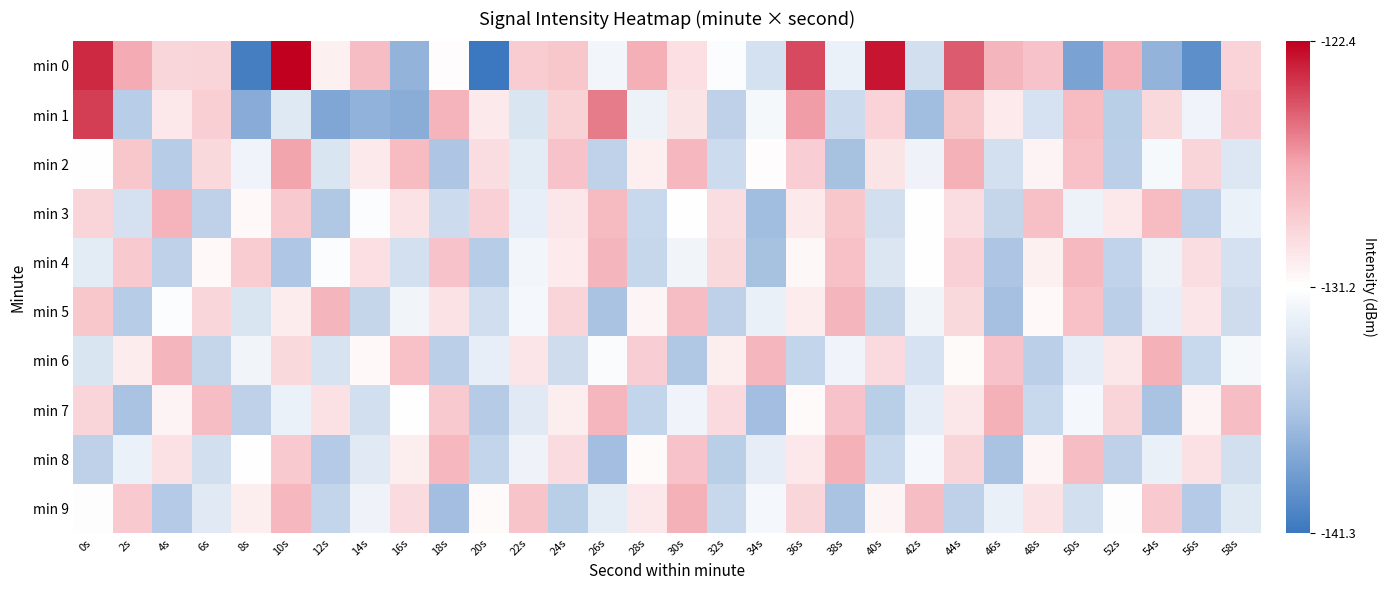

What is the maximum value shown in the chart?

-122.4